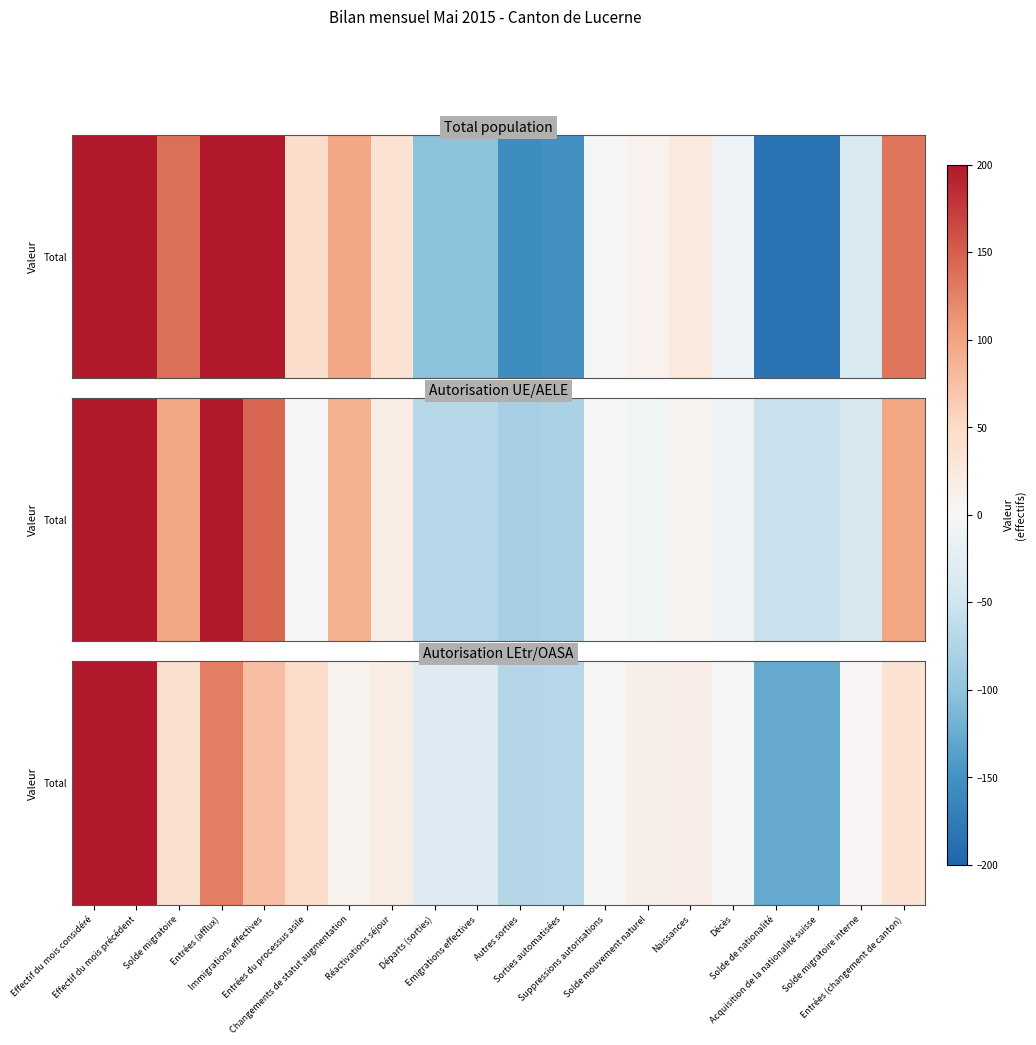

What value does the data have at Entrées (afflux), to the nearest 100?

100